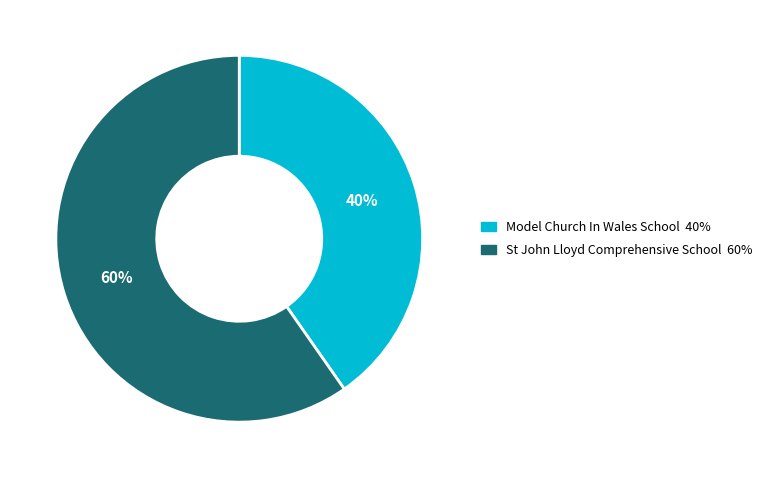

How many segments does this pie chart have?

2